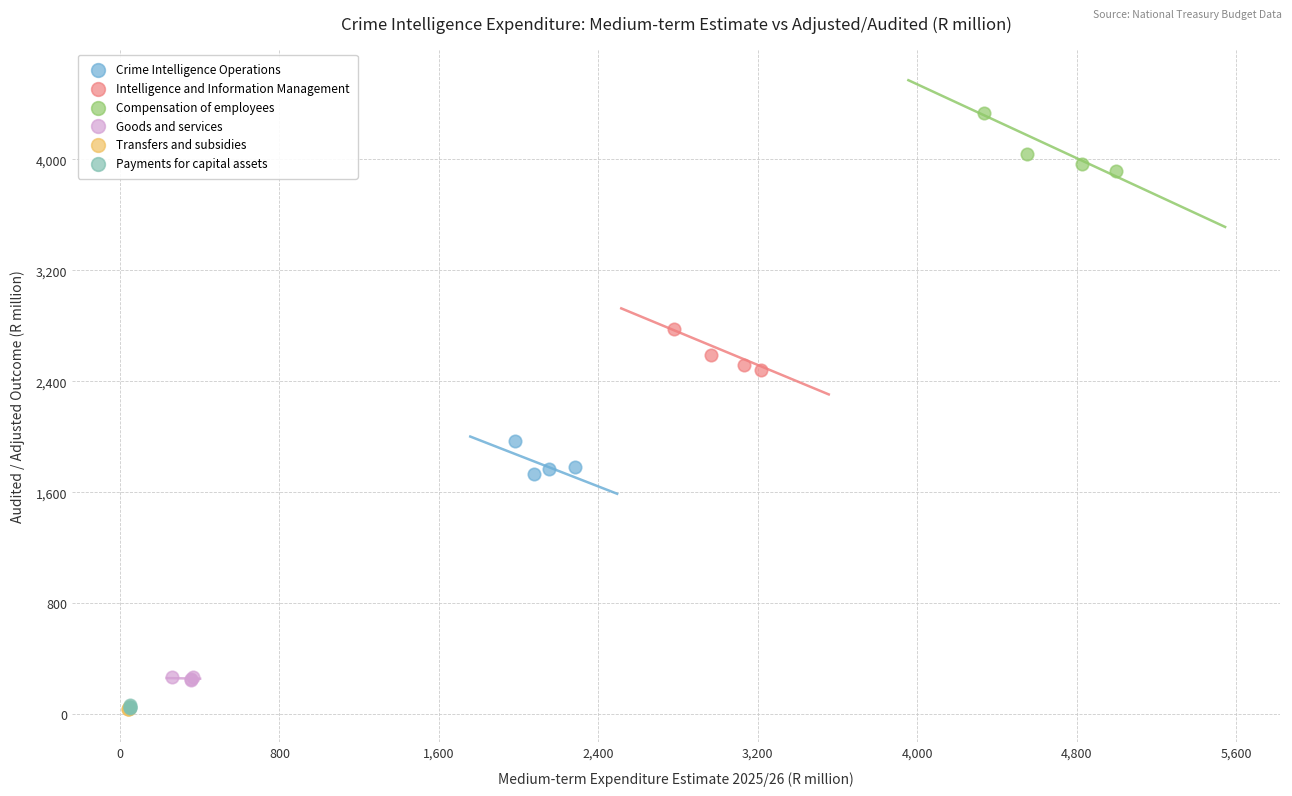

What are all the series names shown in the legend?

Crime Intelligence Operations, Intelligence and Information Management, Compensation of employees, Goods and services, Transfers and subsidies, Payments for capital assets